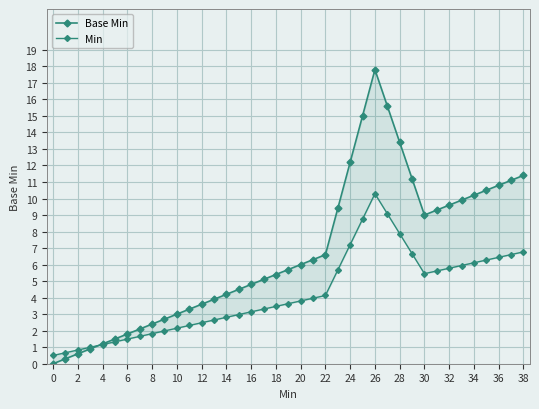

Does the chart display data point markers on the line(s)?

Yes